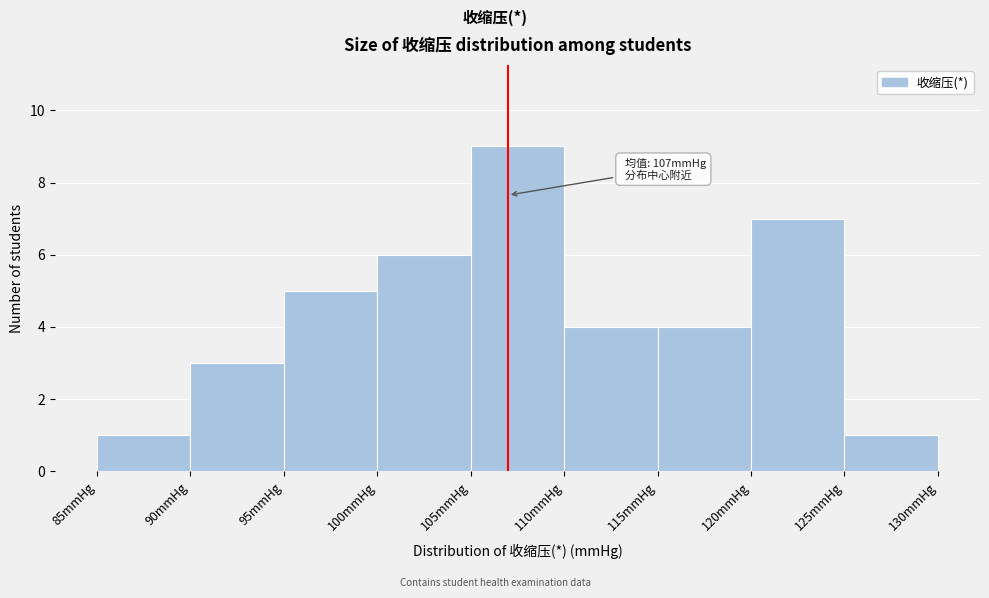

Over which range of the x-axis is the bar tallest?

105 to 110